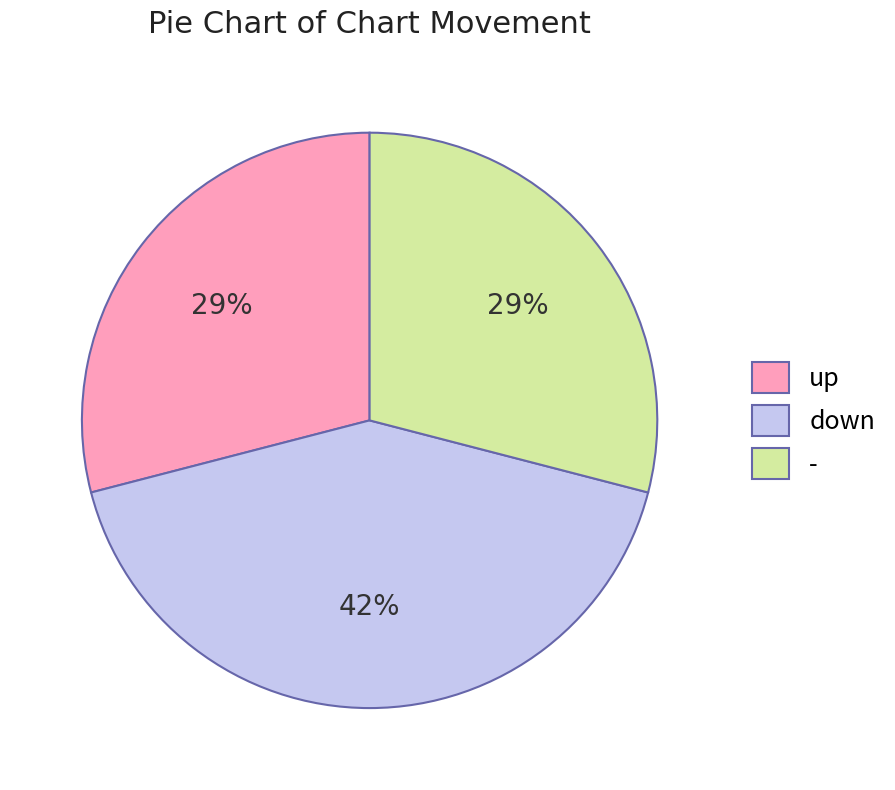

To the nearest percent, what is the difference between the largest and smallest slice percentages?

13%